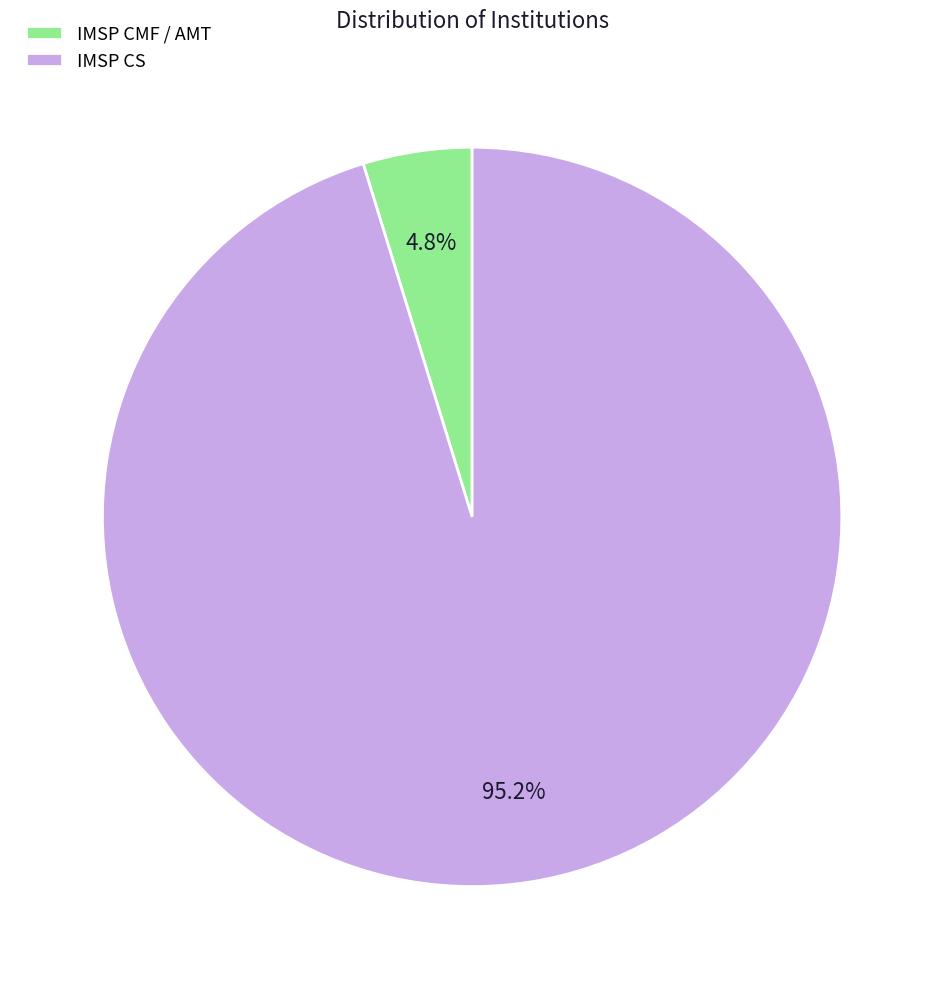

Do IMSP CMF / AMT and IMSP CS together represent more than half of the pie?

Yes